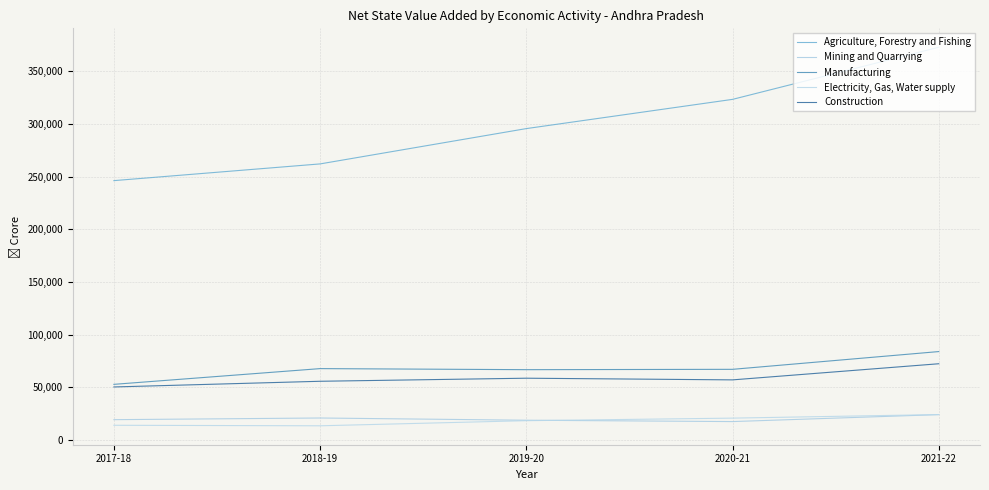

At which category is the sum across all series the highest?

2021-22